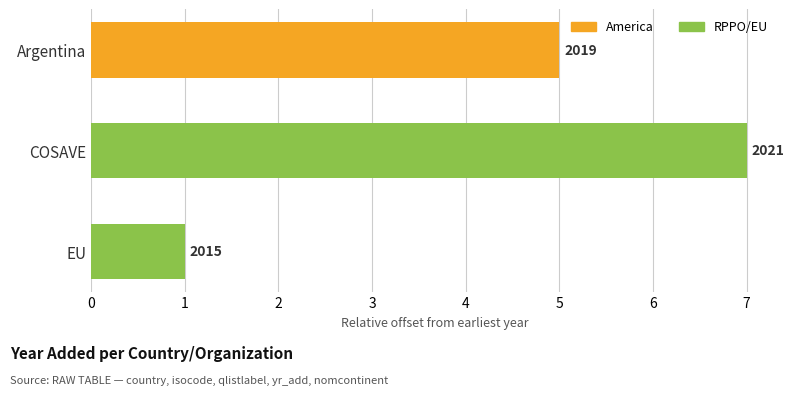

What is the minimum value shown in the chart?

1